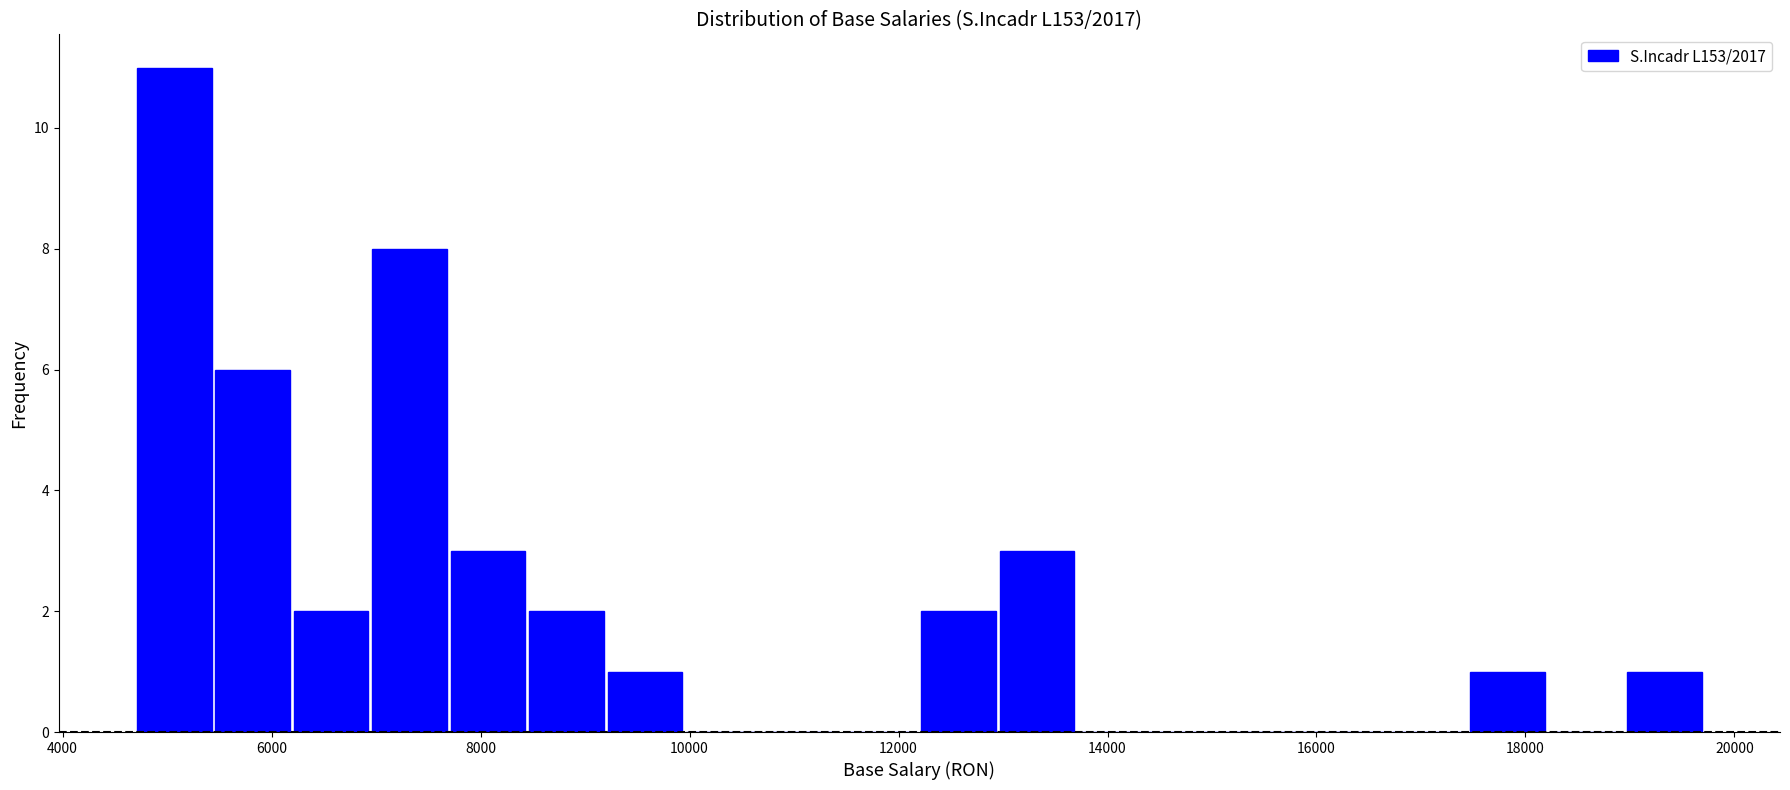

Around what value on the x-axis is the tallest bar? Give the approximate position of its centre, as read against the axis.

5000